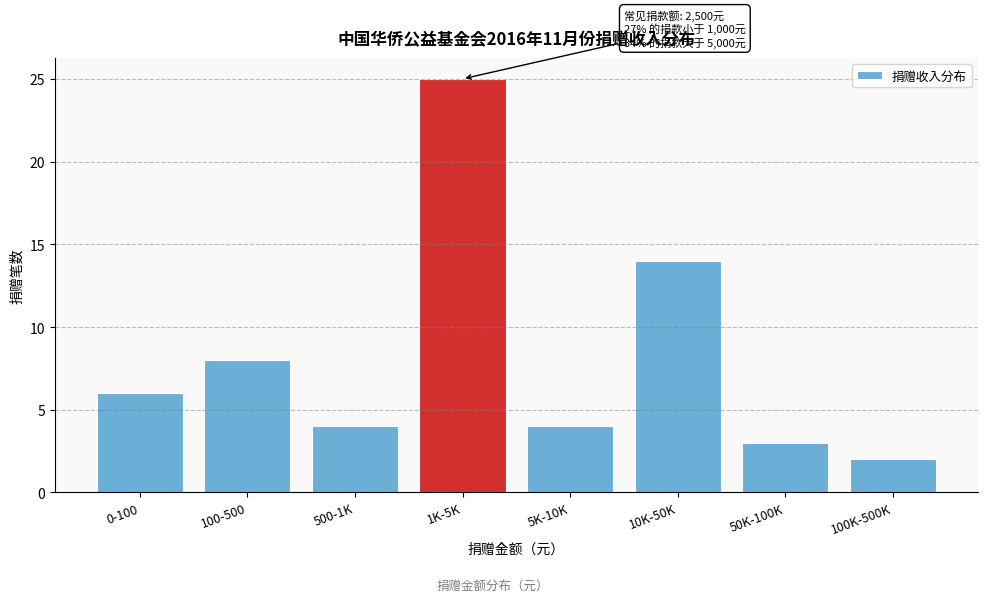

Reading left to right, what are all the values shown in this chart?

0-100=6	100-500=8	500-1K=4	1K-5K=25	5K-10K=4	10K-50K=14	50K-100K=3	100K-500K=2